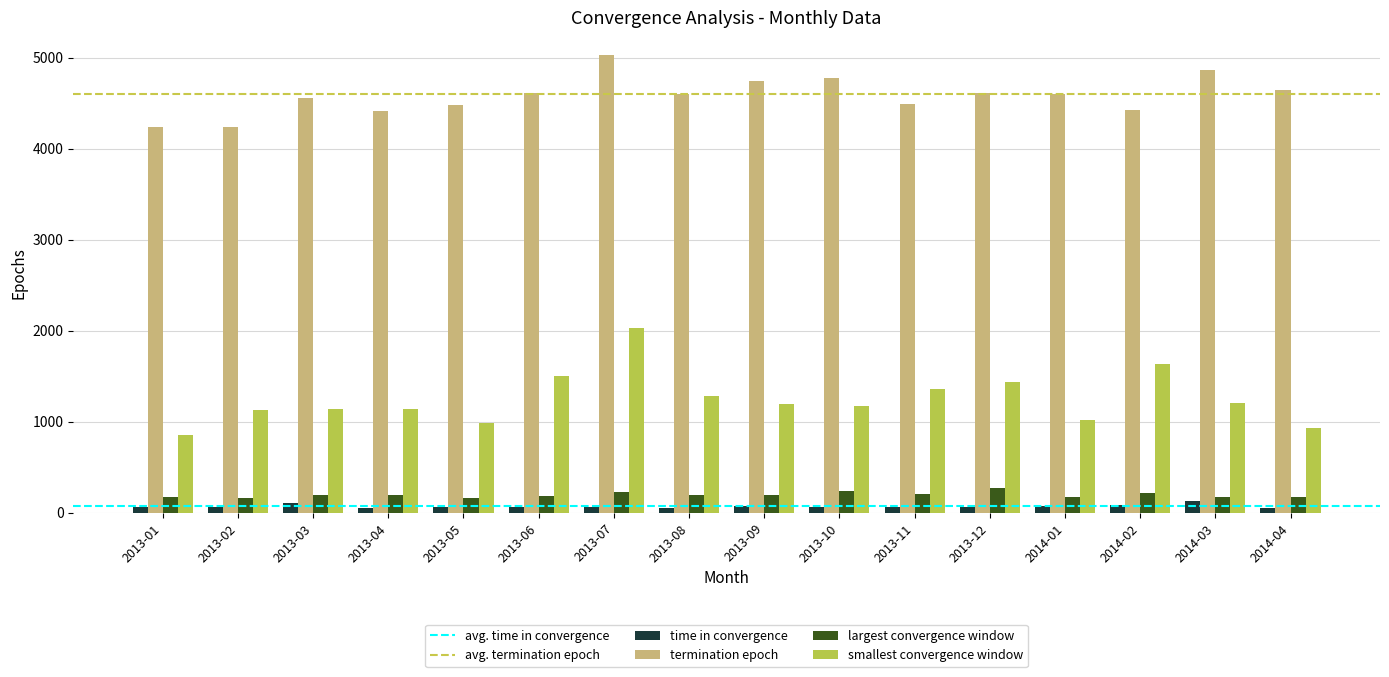

What is the difference between the highest and lowest values at 2013-02?

4174.0